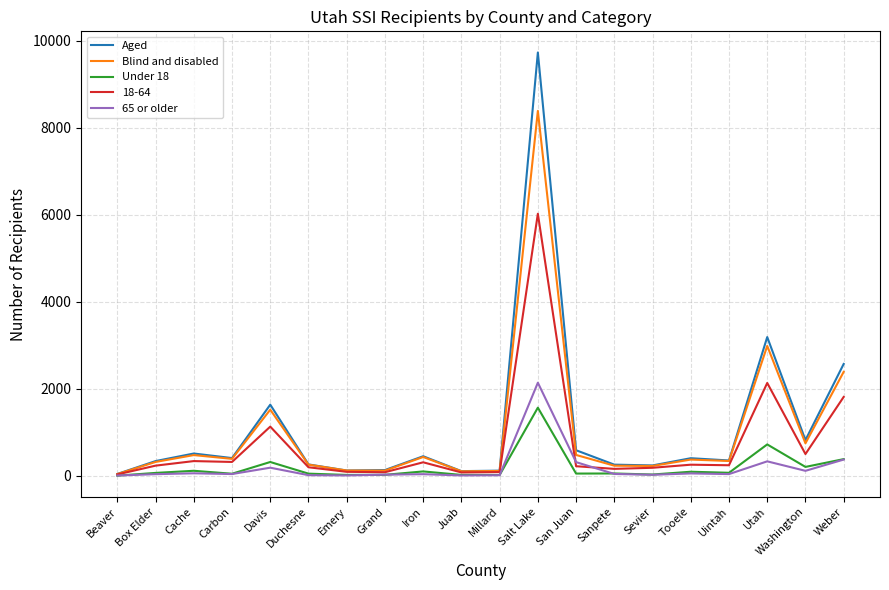

Where is the first local minimum for Aged?

Carbon